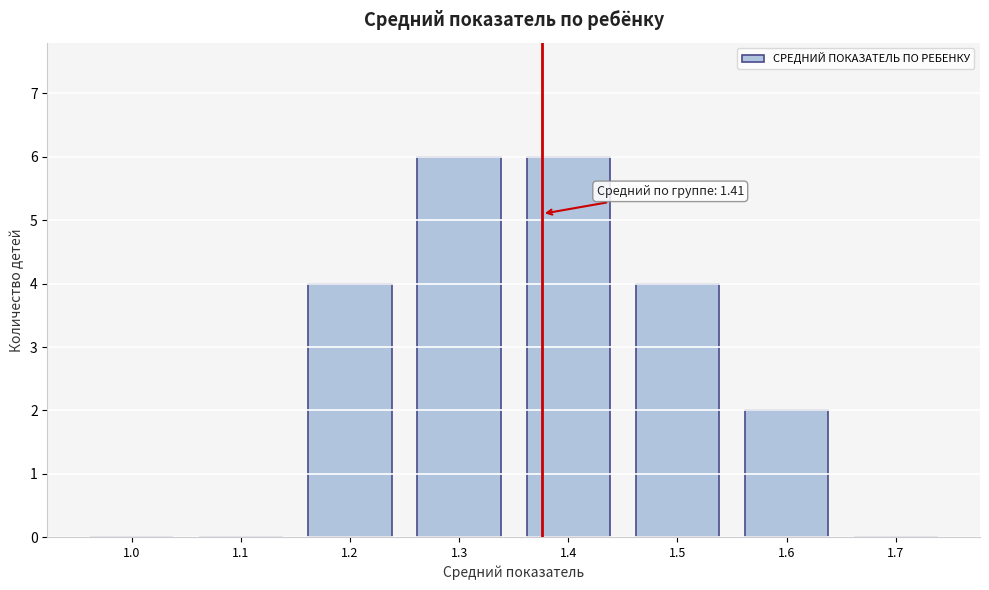

Reading left to right, extract all data points from this chart.

1.0=0	1.1=0	1.2=4	1.3=6	1.4=6	1.5=4	1.6=2	1.7=0